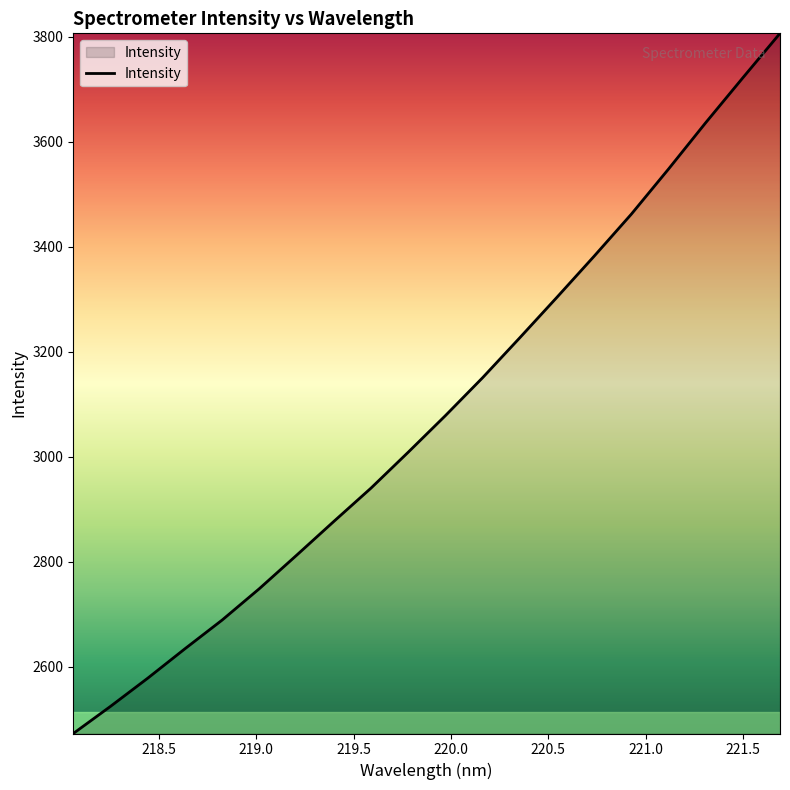

What is the difference between the maximum and minimum values?

1334.0